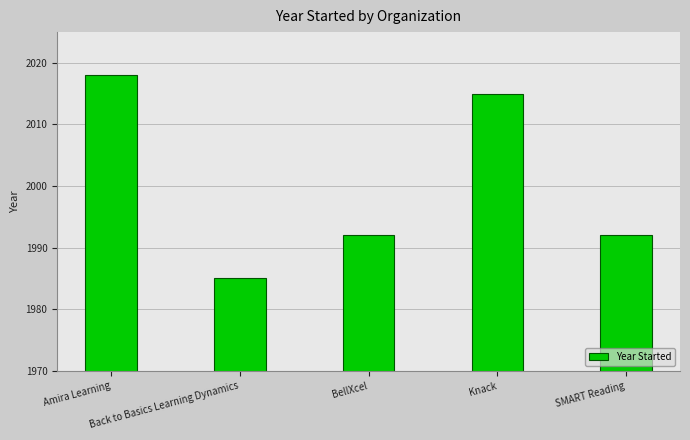

Does the chart contain stacked bars?

No